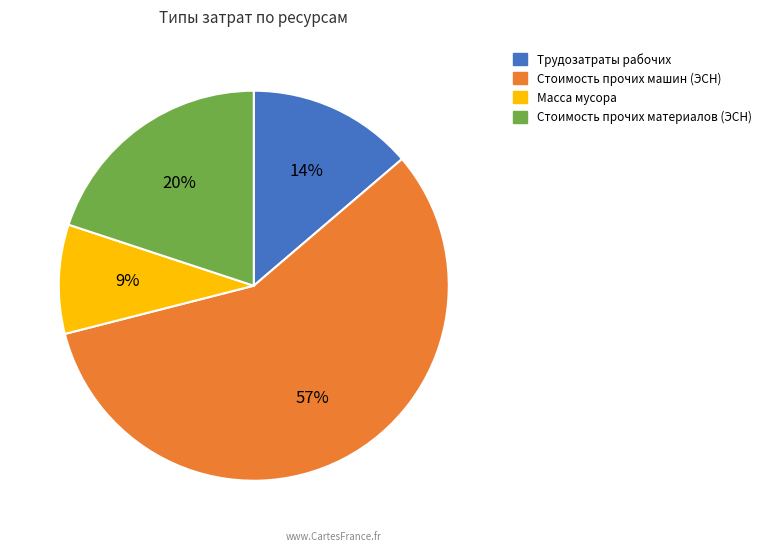

True or false: Масса мусора accounts for 9% of the total.

True